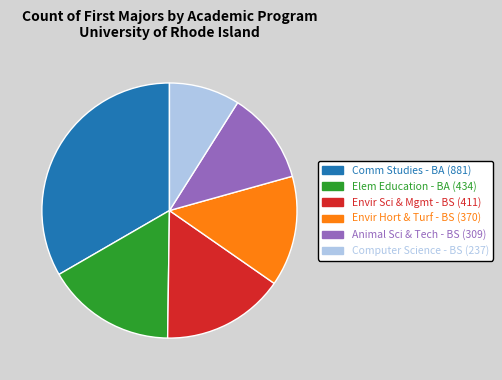

Is there a majority slice in this chart?

No